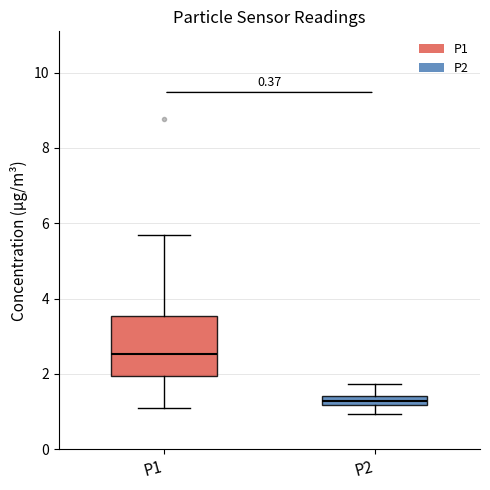

Comparing the boxes themselves (not the whiskers), which one is the tallest?

P1